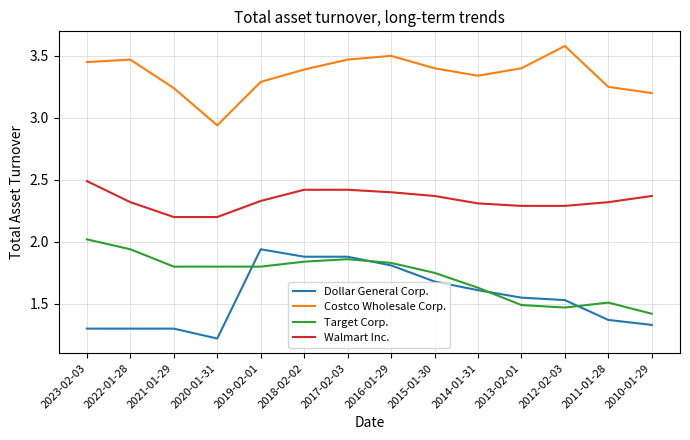

What is the sum of all Dollar General Corp. values?

21.7